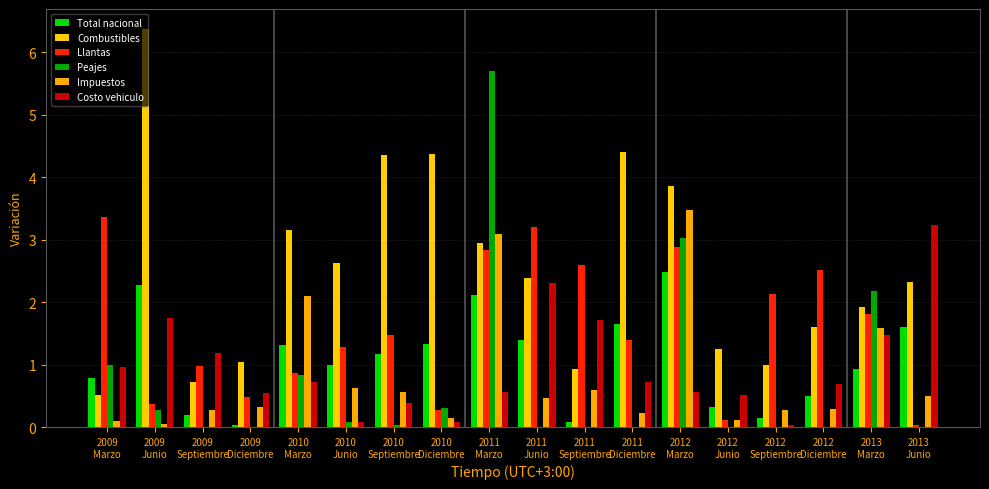

At which category does the chart reach its peak across all series?

2009
Junio